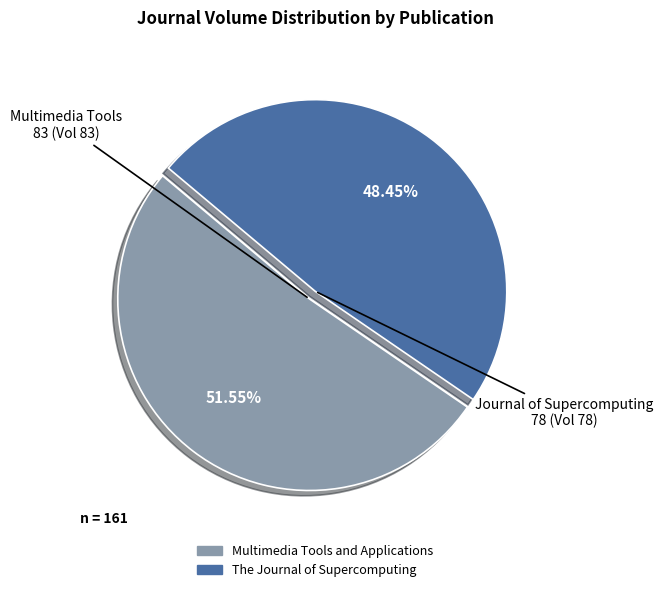

What portion of the pie excludes Multimedia Tools and Applications?

48.4%